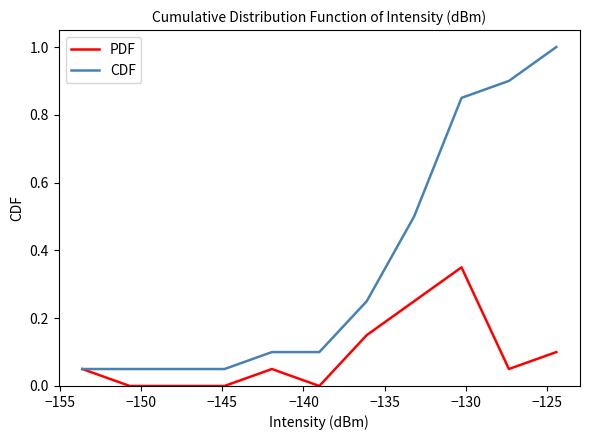

Which series has the largest total across all categories?

CDF